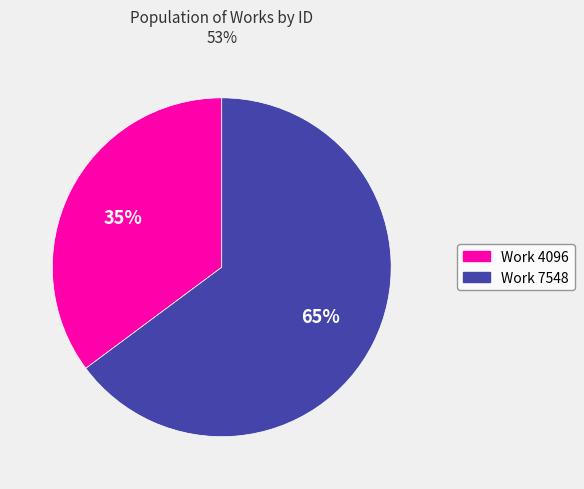

What is the smallest slice in the pie chart?

Work 4096